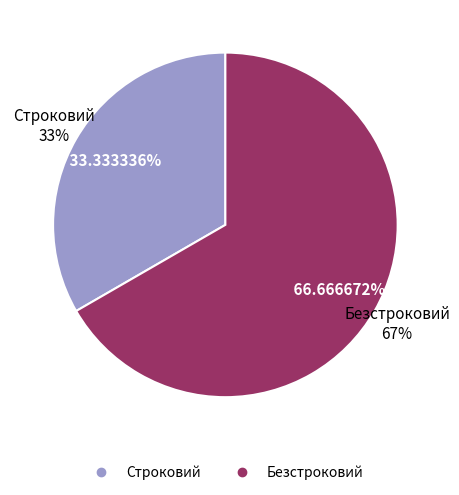

Is Безстроковий the majority of the pie?

Yes